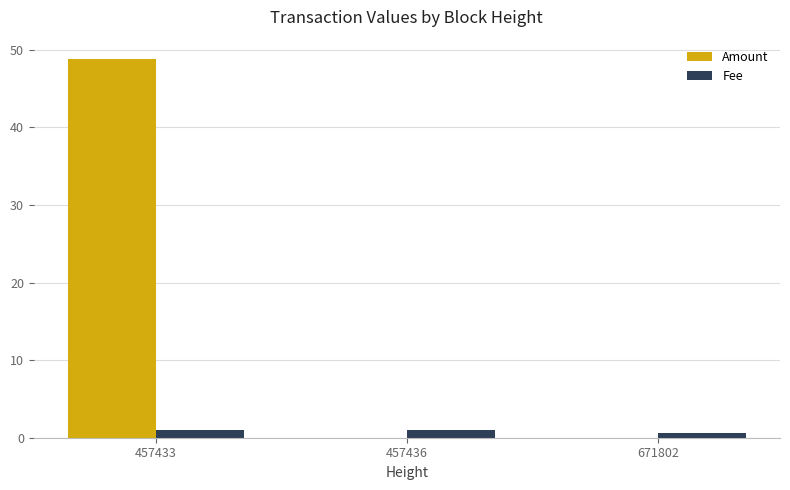

Which category has the highest value across all series?

457433